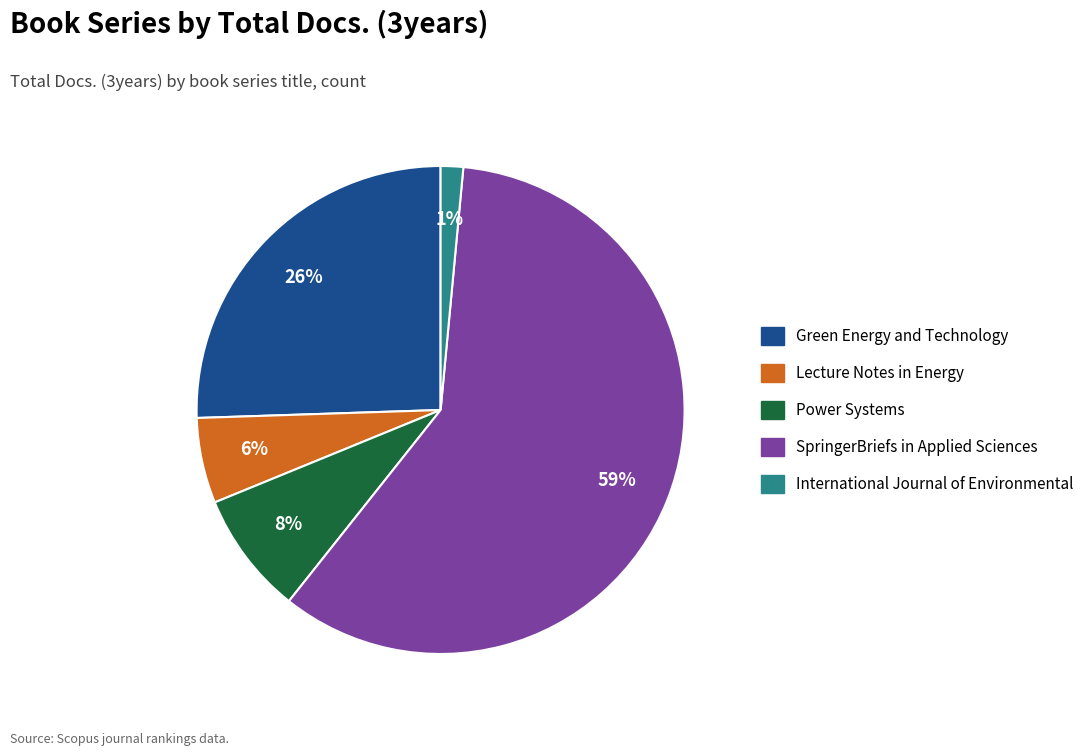

Is there any slice that represents more than half of the pie?

Yes